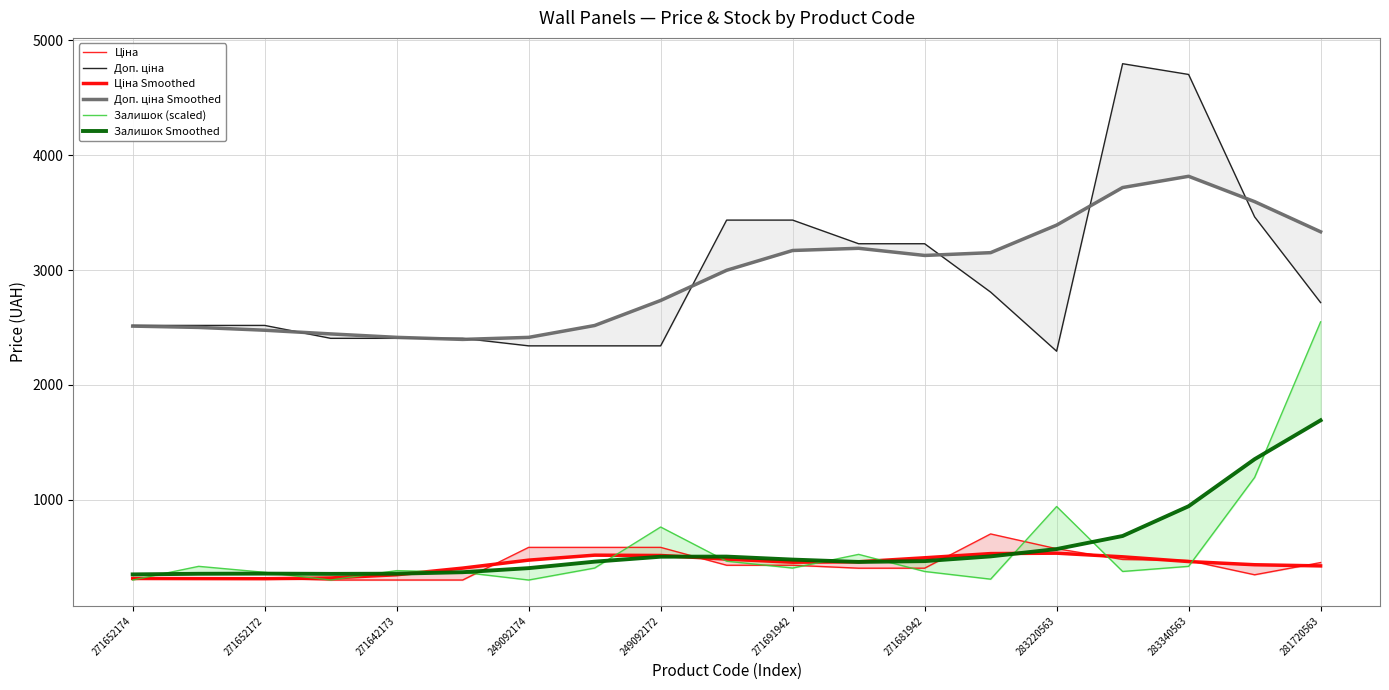

Where is Доп. ціна nearest to the value 3544?

17